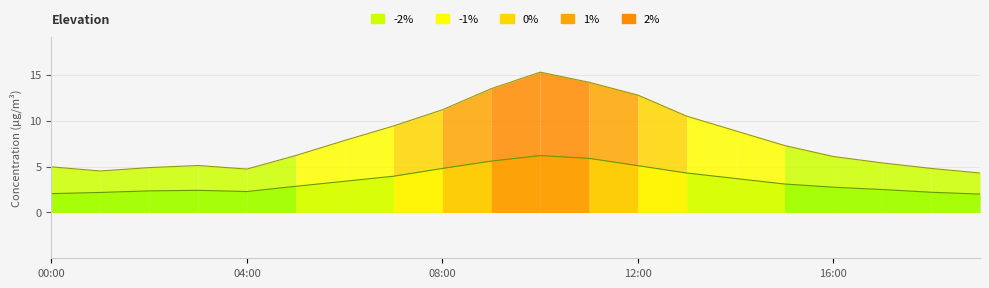

How many values in the P1 (PM10) series are below 7?

10